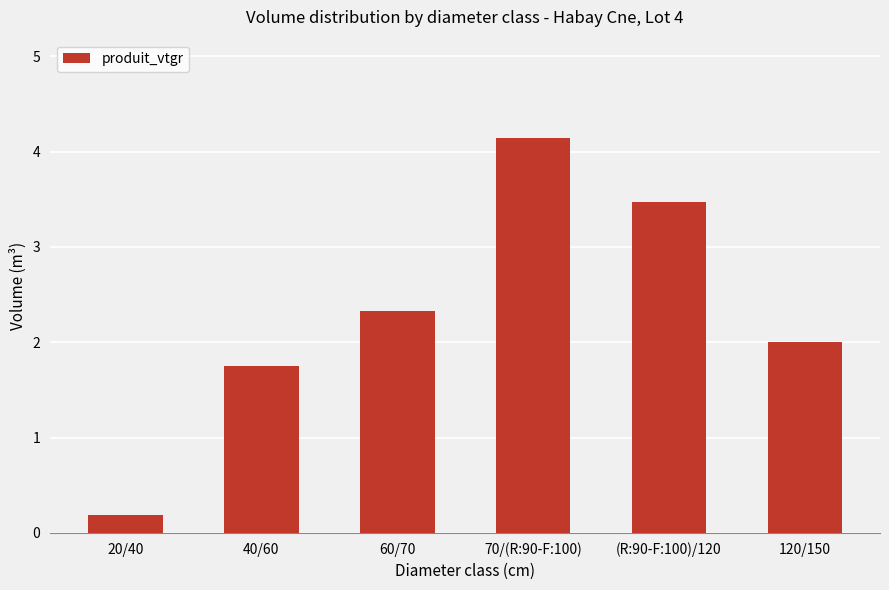

What position from the right is 120/150?

1